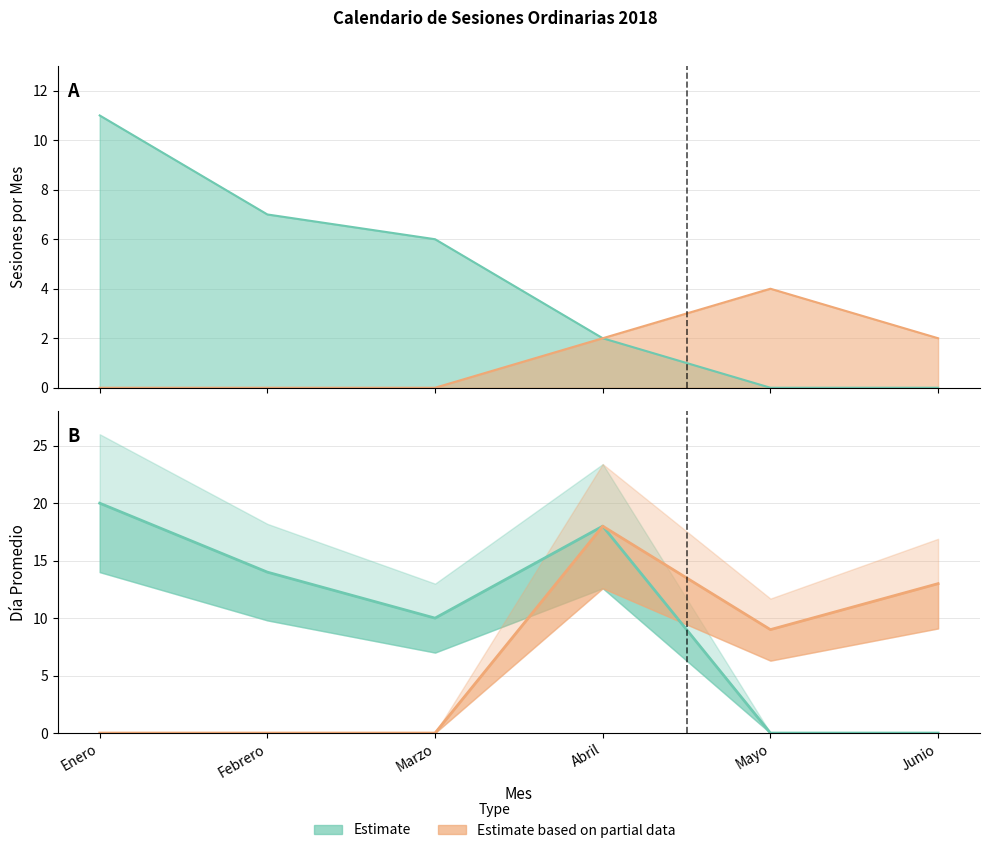

How many lines are shown in the chart?

2